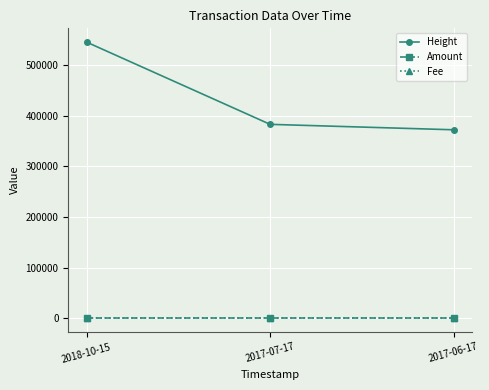

List the series in order of their peak value, lowest first.

Amount, Fee, Height